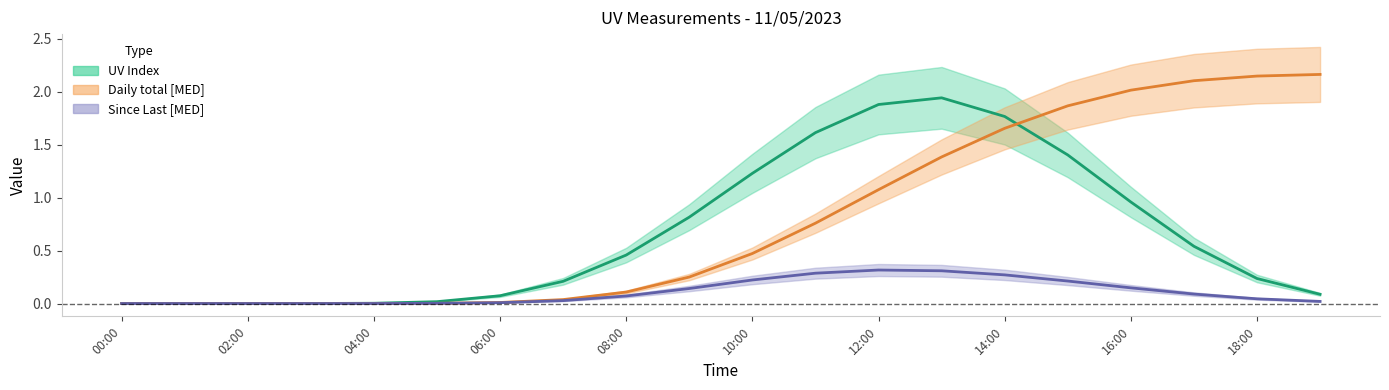

Which series has the largest total across all categories?

Daily total [MED]